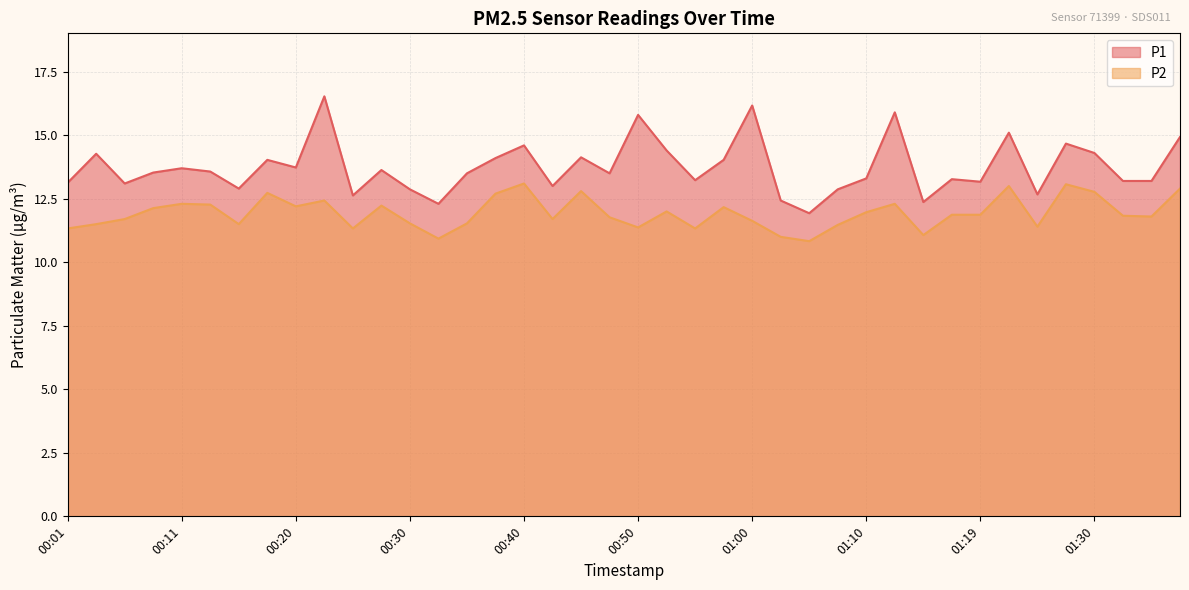

Reading left to right, transcribe all the data shown in this chart.

P1: 00:01=13.1	00:03=14.3	00:06=13.1	00:08=13.5	00:11=13.7	00:13=13.6	00:15=12.9	00:18=14.0	00:20=13.7	00:23=16.5	00:25=12.6	00:28=13.6	00:30=12.9	00:32=12.3	00:35=13.5	00:37=14.1	00:40=14.6	00:42=13.0	00:45=14.1	00:47=13.5	00:50=15.8	00:52=14.4	00:55=13.2	00:57=14.0	01:00=16.2	01:02=12.4	01:05=11.9	01:07=12.9	01:10=13.3	01:12=15.9	01:15=12.4	01:17=13.3	01:19=13.2	01:22=15.1	01:25=12.7	01:27=14.7	01:30=14.3	01:32=13.2	01:35=13.2	01:37=14.9
P2: 00:01=11.3	00:03=11.5	00:06=11.7	00:08=12.1	00:11=12.3	00:13=12.3	00:15=11.5	00:18=12.7	00:20=12.2	00:23=12.4	00:25=11.3	00:28=12.2	00:30=11.5	00:32=10.9	00:35=11.5	00:37=12.7	00:40=13.1	00:42=11.7	00:45=12.8	00:47=11.8	00:50=11.4	00:52=12.0	00:55=11.3	00:57=12.2	01:00=11.6	01:02=11.0	01:05=10.8	01:07=11.5	01:10=12.0	01:12=12.3	01:15=11.1	01:17=11.9	01:19=11.9	01:22=13.0	01:25=11.4	01:27=13.1	01:30=12.8	01:32=11.8	01:35=11.8	01:37=12.9